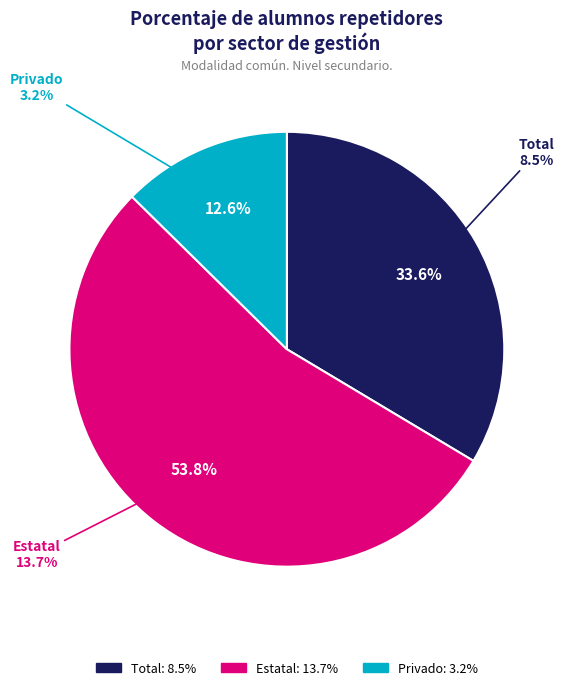

Which category accounts for the majority?

Estatal